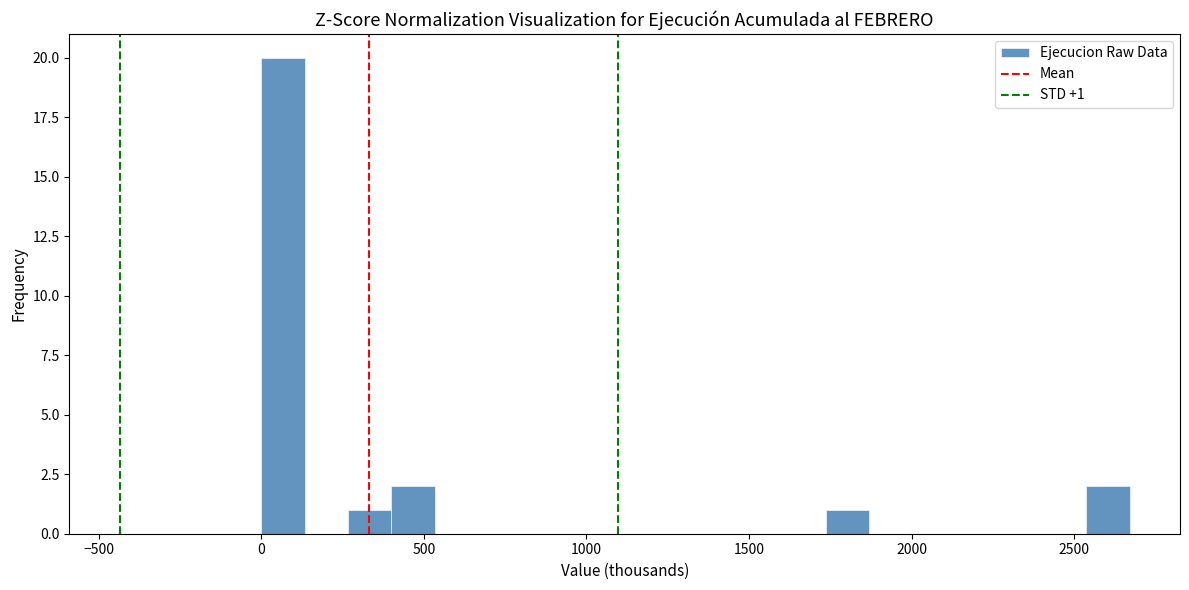

Read against the x-axis, roughly where is the centre of the tallest bar?

50